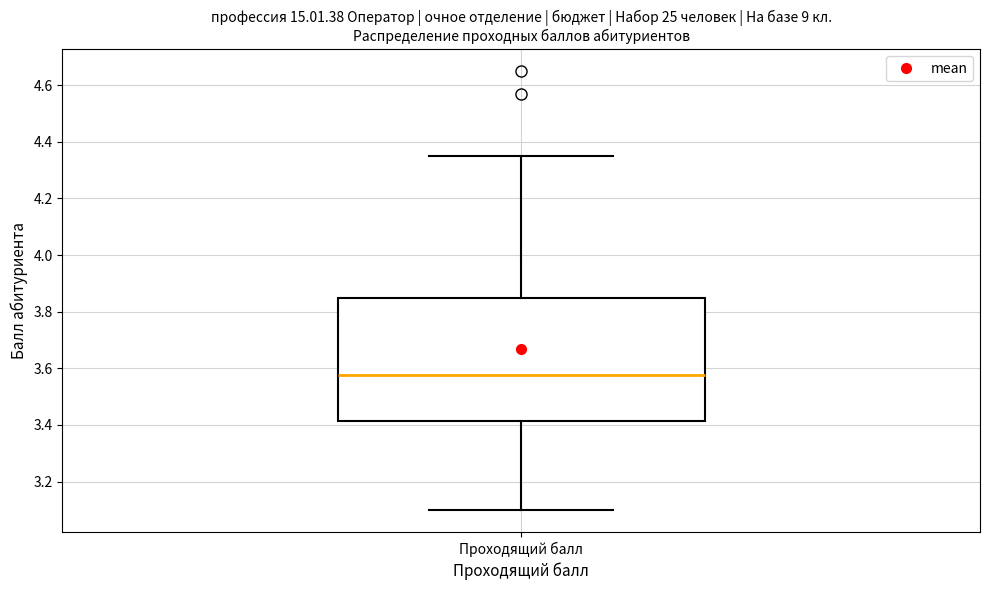

Transcribe this box plot: give where the median line is, the range the box spans, and where the two whiskers end, as read against the y-axis. The values are not printed on the chart, so give them approximately, as read against the axis.

median 3.58, box 3.42 to 3.86, whiskers 3.10 to 4.36